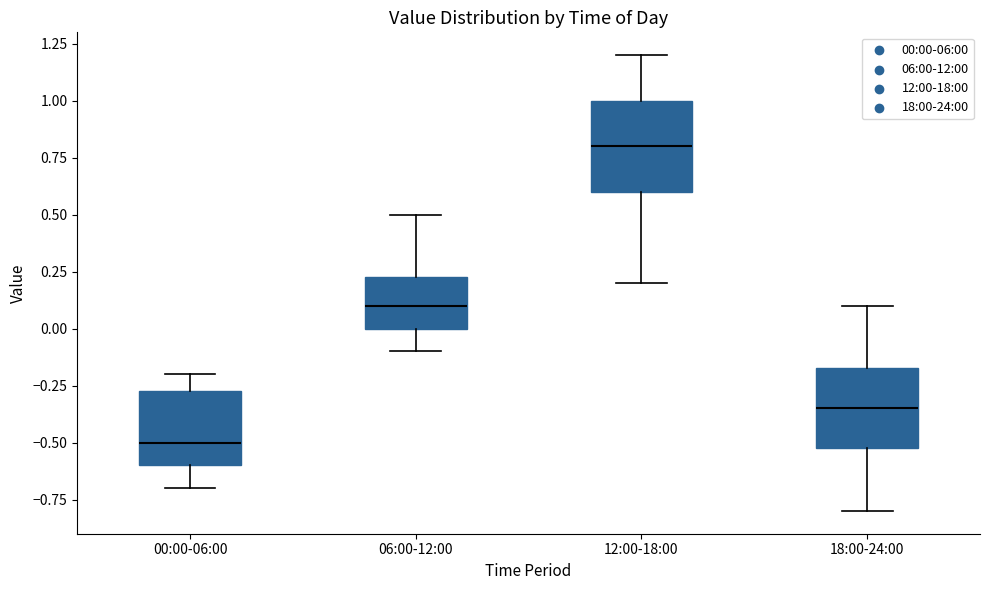

Reading left to right, transcribe this box plot: for each box, give where its median line is, the range the box spans, and where its two whiskers end, as read against the y-axis. The values are not printed on the chart, so give them approximately, as read against the axis.

00:00-06:00: median -0.50, box -0.60 to -0.25, whiskers -0.70 to -0.20
06:00-12:00: median 0.10, box 0.00 to 0.25, whiskers -0.10 to 0.50
12:00-18:00: median 0.80, box 0.60 to 1.00, whiskers 0.20 to 1.20
18:00-24:00: median -0.35, box -0.50 to -0.15, whiskers -0.80 to 0.10